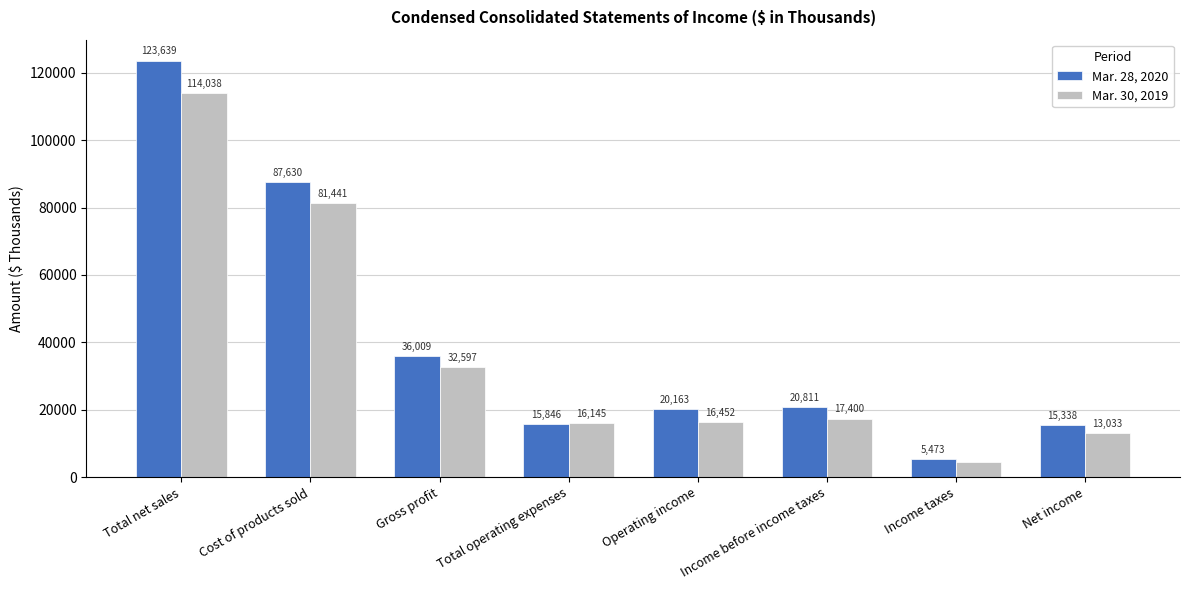

Reading left to right, list all the values displayed in this chart.

Mar. 28, 2020: Total net sales=123639	Cost of products sold=87630	Gross profit=36009	Total operating expenses=15846	Operating income=20163	Income before income taxes=20811	Income taxes=5473	Net income=15338
Mar. 30, 2019: Total net sales=114038	Cost of products sold=81441	Gross profit=32597	Total operating expenses=16145	Operating income=16452	Income before income taxes=17400	Income taxes=4367	Net income=13033